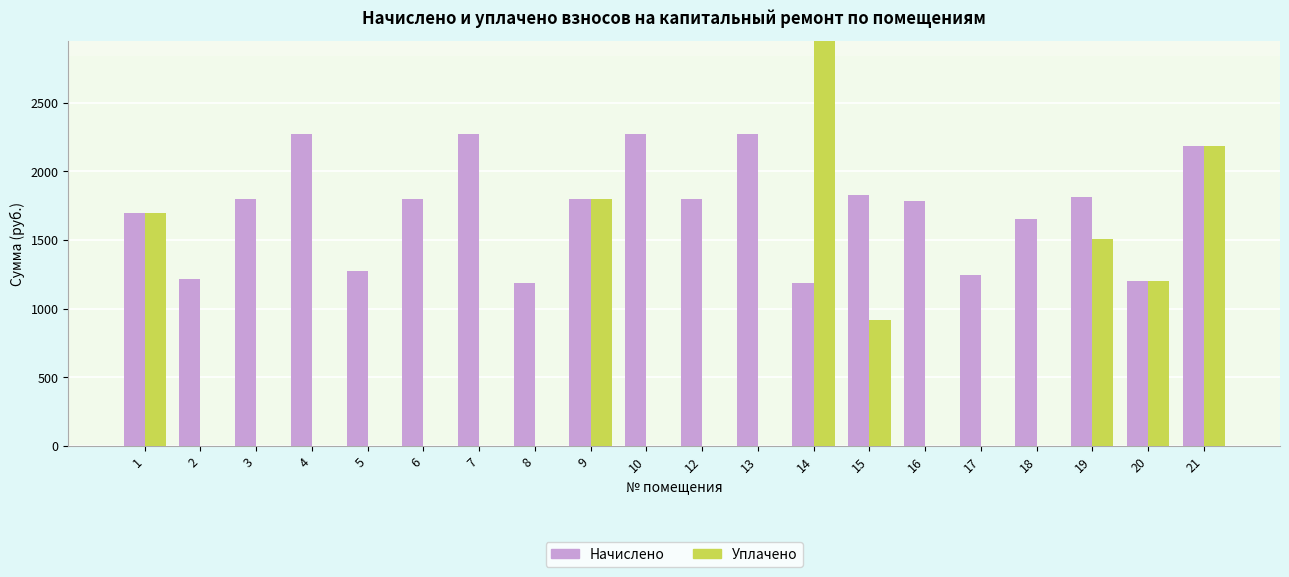

Reading left to right, what are all the values shown in this chart?

Начислено: 1697.2	1213.3	1799.4	2269.7	1274.6	1799.4	2269.7	1182.6	1799.4	2269.7	1799.4	2269.7	1182.6	1826.7	1785.8	1243.9	1652.9	1809.7	1199.6	2181.1
Уплачено: 1697.2	0.0	0.0	0.0	0.0	0.0	0.0	0.0	1799.7	0.0	0.0	0.0	5030.7	913.3	0.0	0.0	0.0	1507.9	1200.0	2181.1